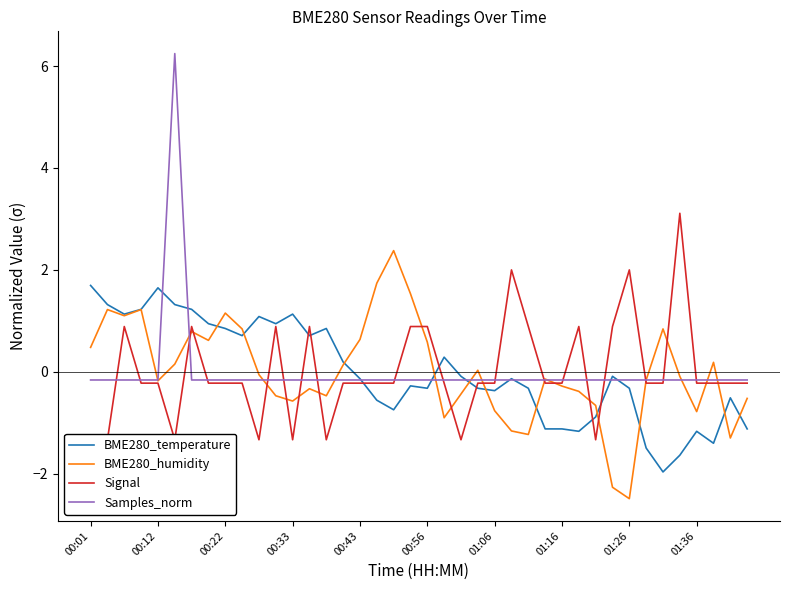

After their last crossing, which series has the higher values: Signal or BME280_temperature?

Signal